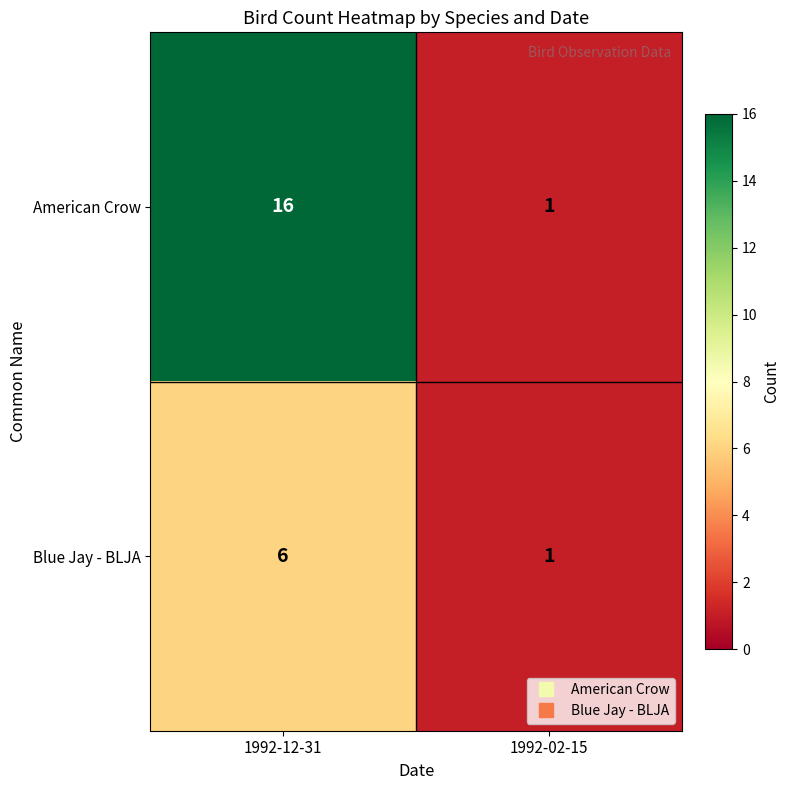

Which series has the largest total across all categories?

American Crow